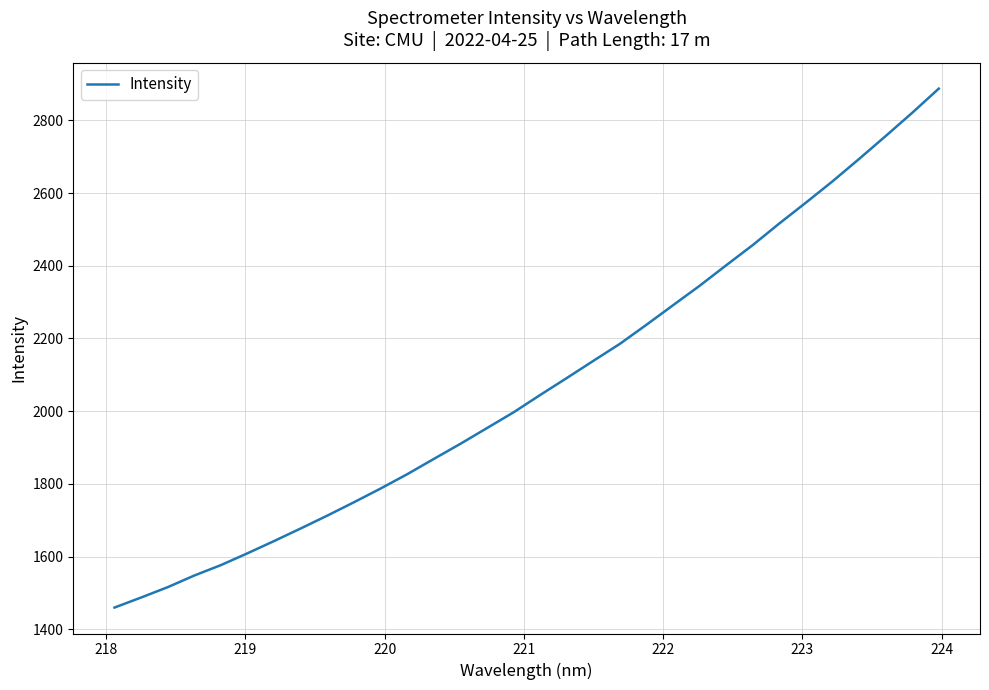

What is the smallest value displayed?

1459.8